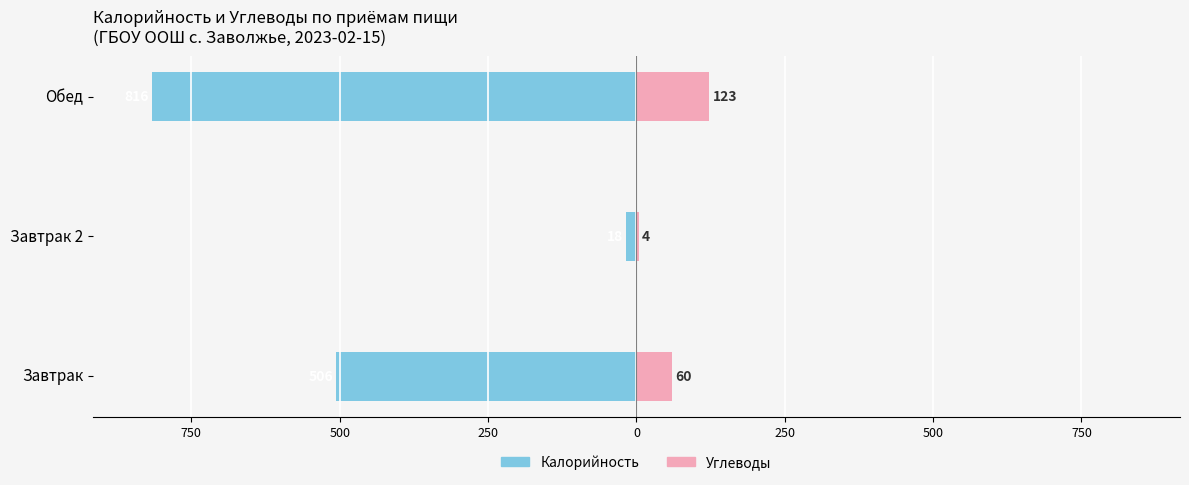

What is the difference between the maximum and second lowest values in the Углеводы series?

63